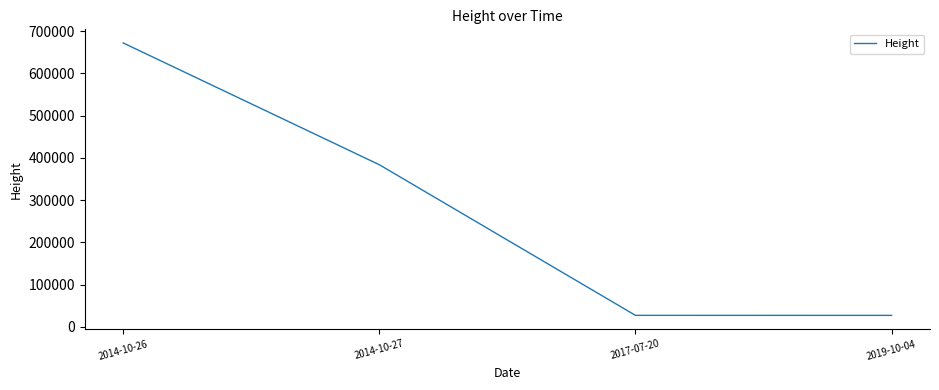

True or false: there are more than 2 points higher than both neighbors.

False